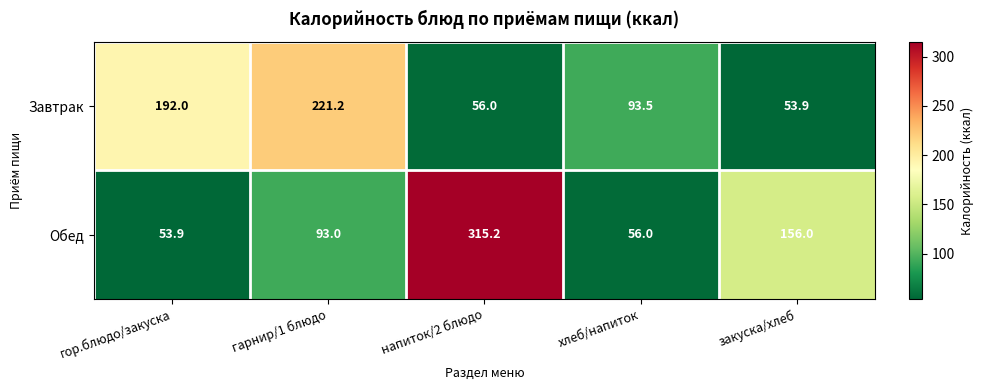

Reading left to right, extract all data points from this chart.

Завтрак: гор.блюдо/закуска=192.0	гарнир/1 блюдо=221.2	напиток/2 блюдо=56.0	хлеб/напиток=93.5	закуска/хлеб=53.9
Обед: гор.блюдо/закуска=53.9	гарнир/1 блюдо=93.0	напиток/2 блюдо=315.2	хлеб/напиток=56.0	закуска/хлеб=156.0